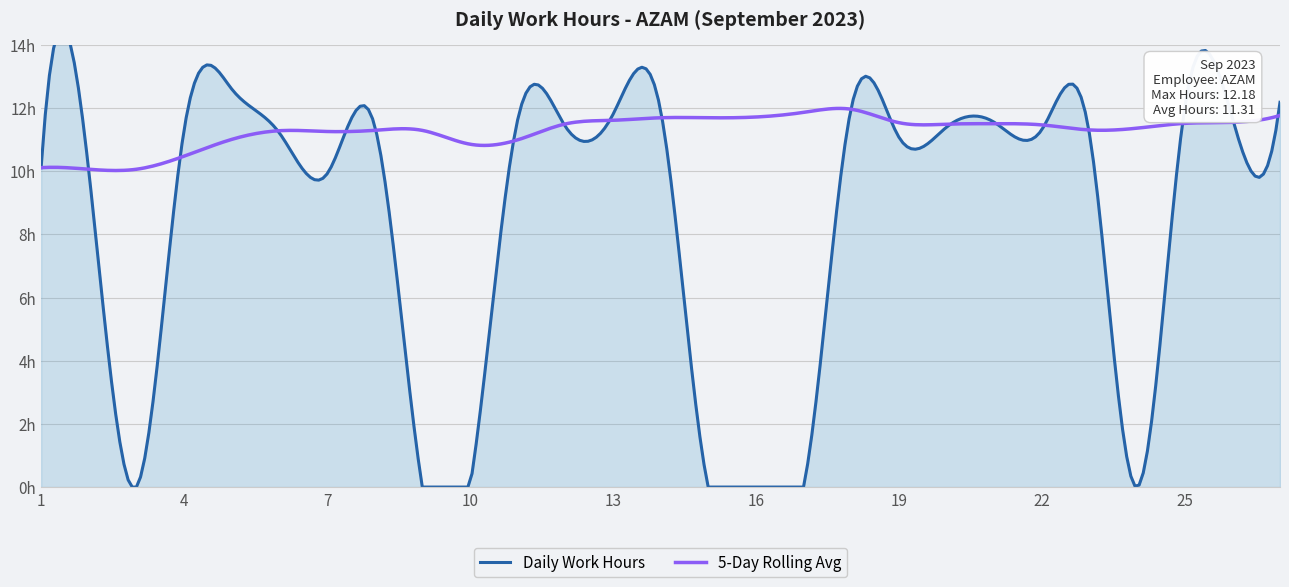

Rank the categories by value from highest to lowest.

5, 27, 25, 18, 14, 13, 26, 11, 21, 8, 12, 20, 22, 4, 6, 23, 19, 1, 2, 7, 3, 9, 10, 15, 16, 17, 24